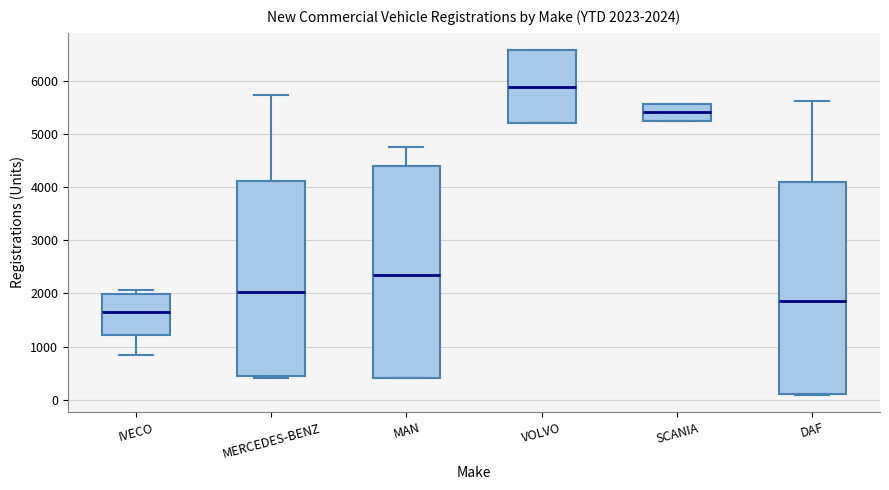

Which box has the lowest median line?

IVECO